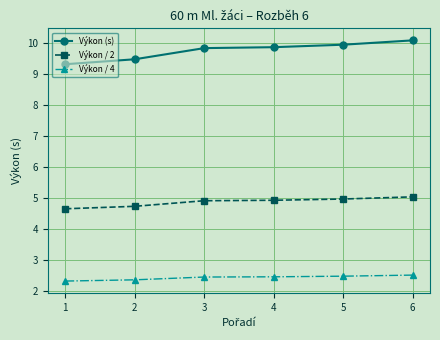

Is it true that Výkon / 2 equals 5.0 at 5?

True